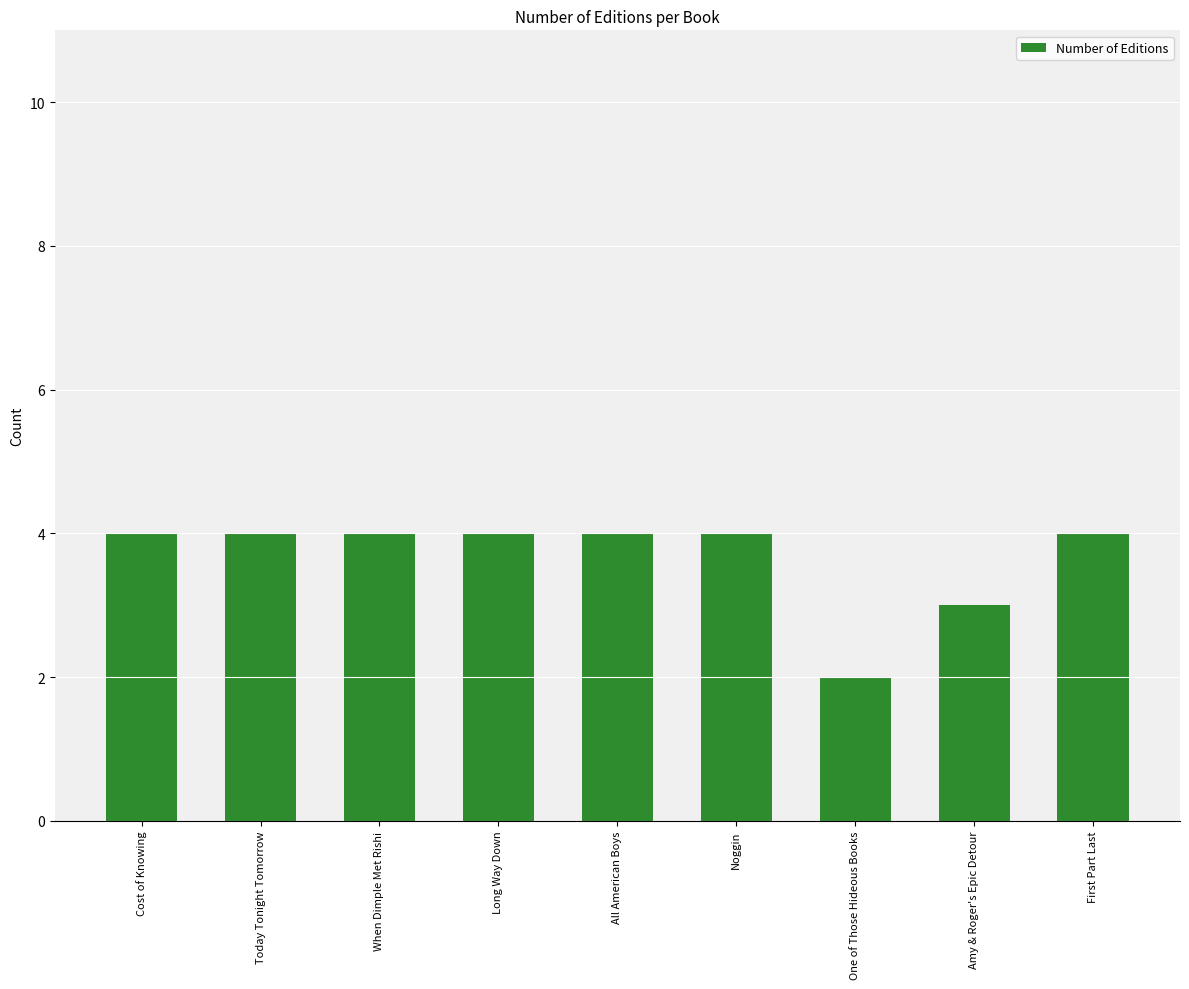

Are the bars grouped side by side (vs. stacked)?

No